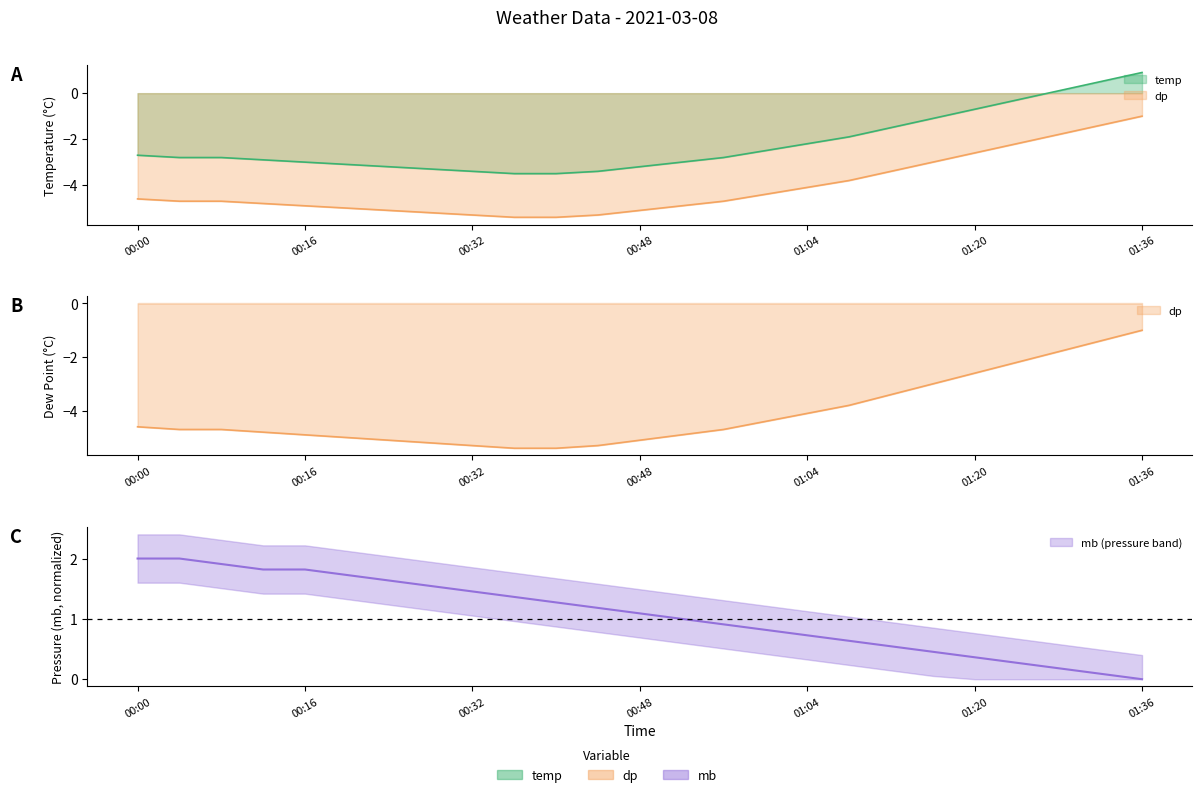

How many lines are shown in the chart?

3